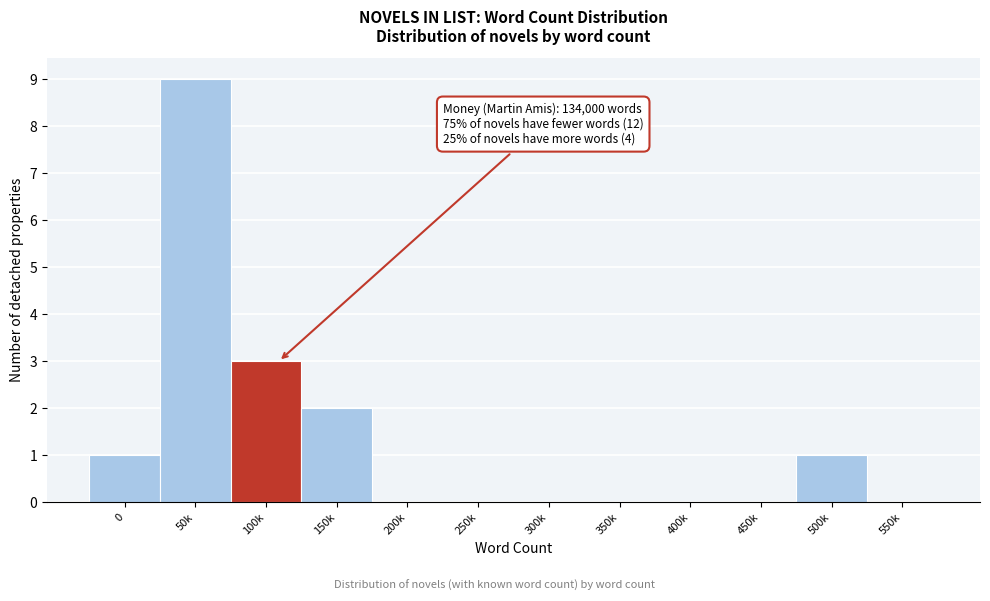

Reading left to right, extract all data points from this chart.

0=1	50k=9	100k=3	150k=2	200k=0	250k=0	300k=0	350k=0	400k=0	450k=0	500k=1	550k=0